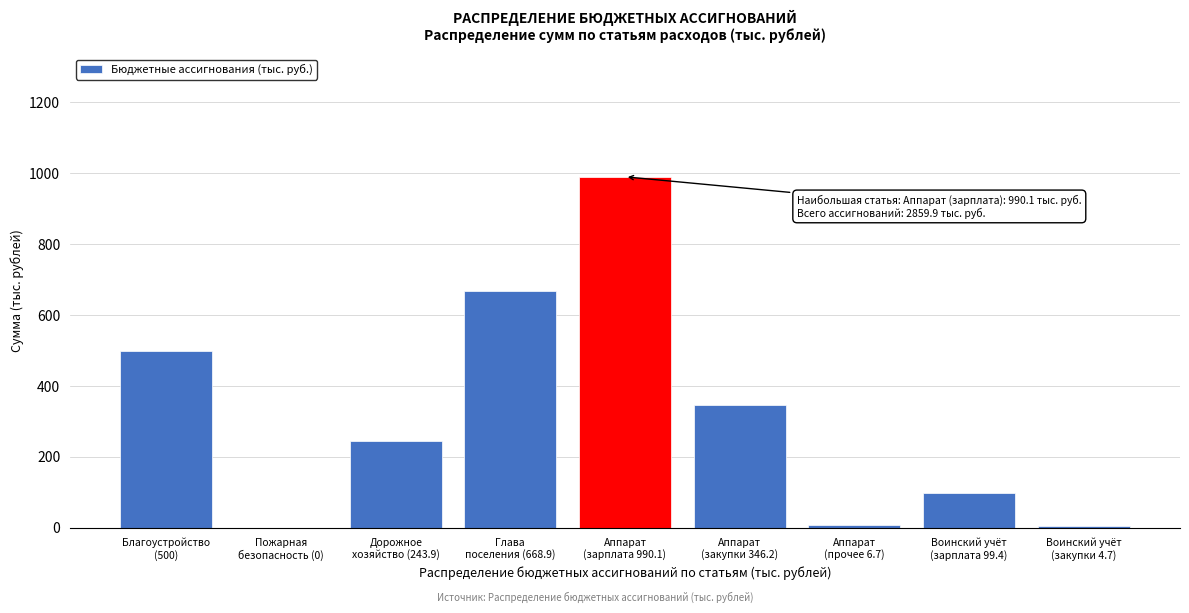

What is the greatest value displayed?

990.1